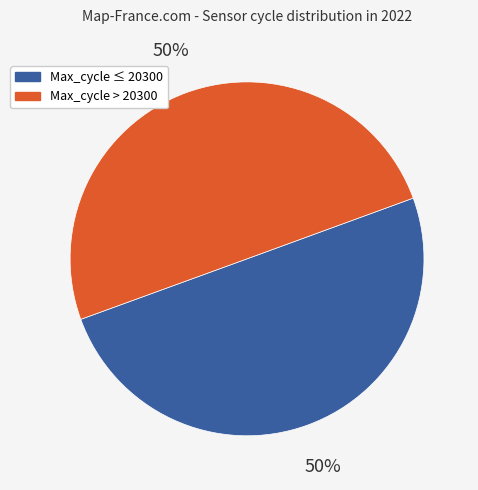

Count the number of slices in the pie.

2